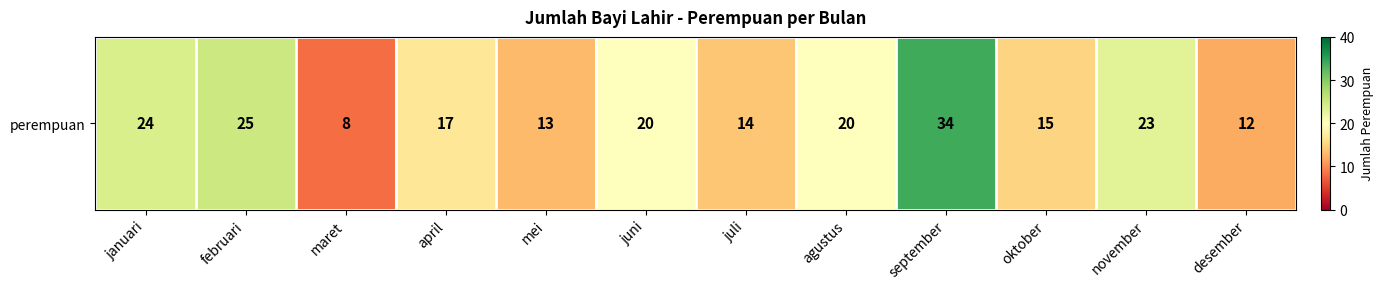

Rank the categories by value from highest to lowest.

september, februari, januari, november, juni, agustus, april, oktober, juli, mei, desember, maret